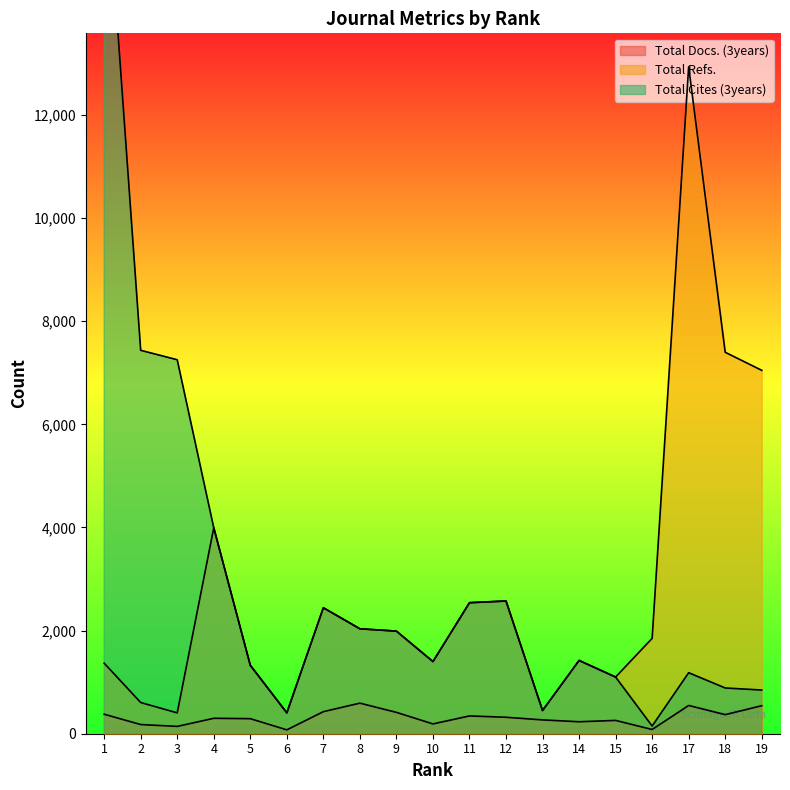

Does the chart display data point markers on the line(s)?

No